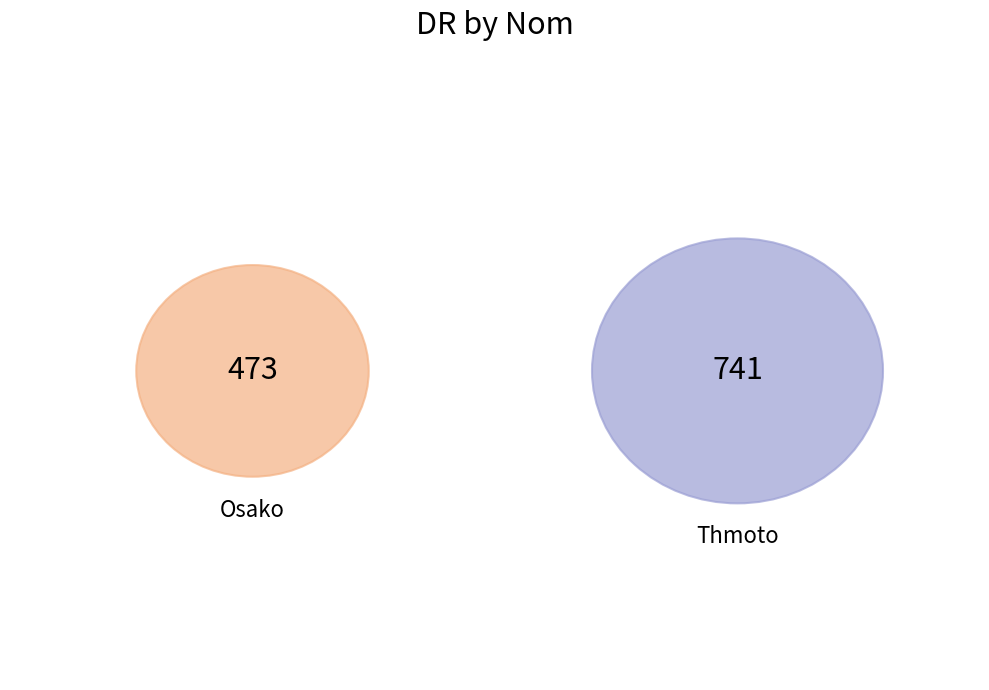

What percentage is the Osako slice, to the nearest percent?

39%